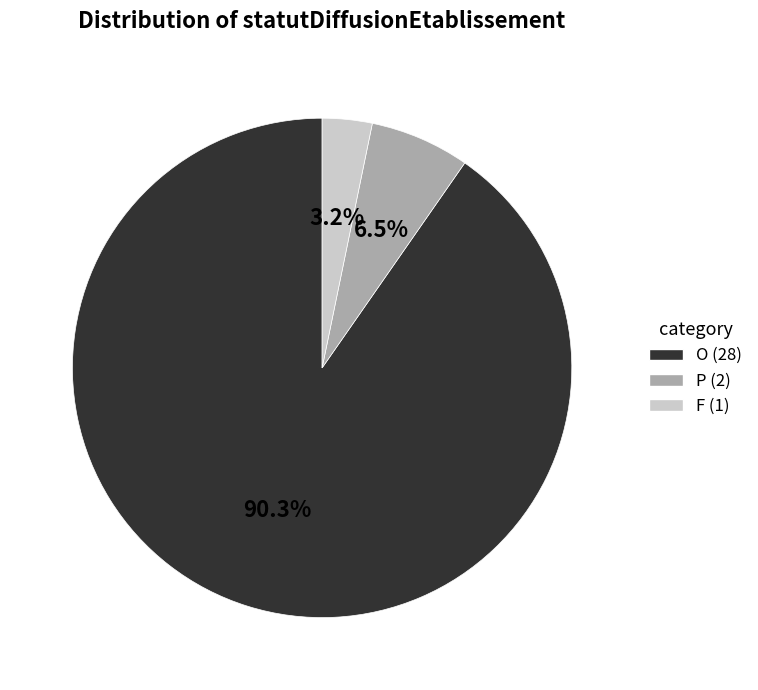

To the nearest percent, what is the combined percentage of P and O?

97%